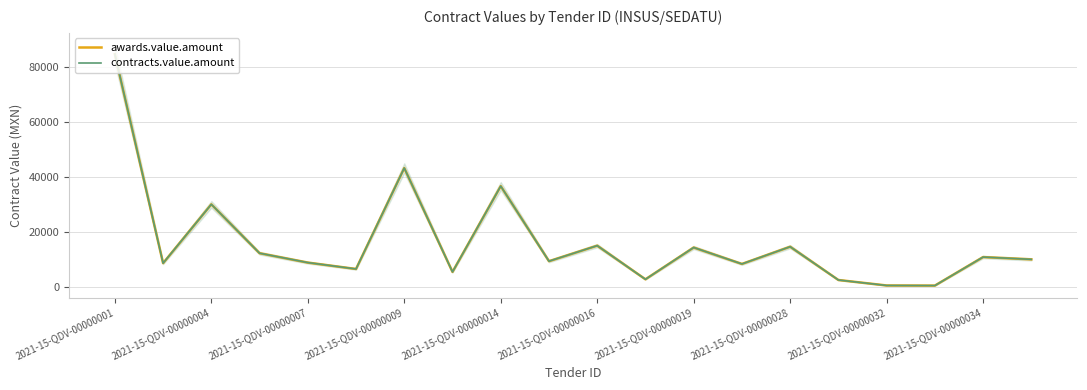

What is the difference between the maximum and second lowest values in the awards.value.amount series?

84088.9